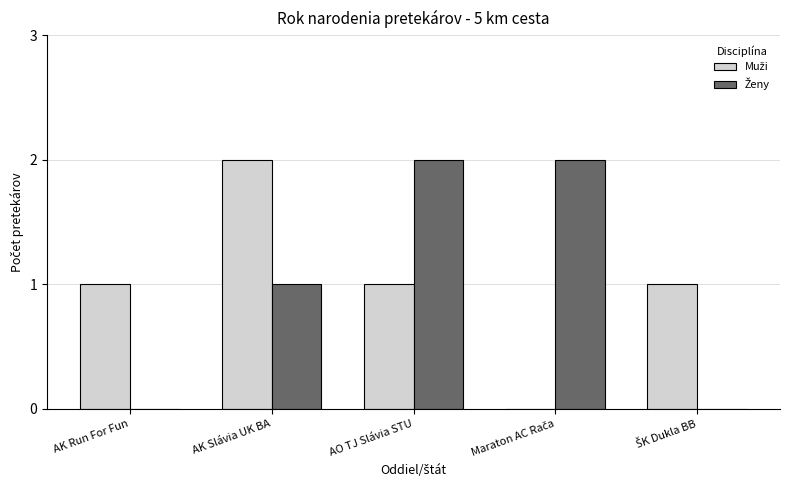

What is the total value across all series at AO TJ Slávia STU?

3